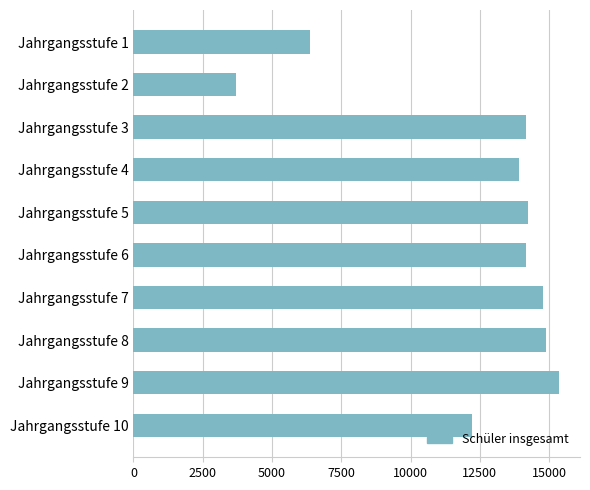

Which has a higher value, Jahrgangsstufe 10 or Jahrgangsstufe 6?

Jahrgangsstufe 6